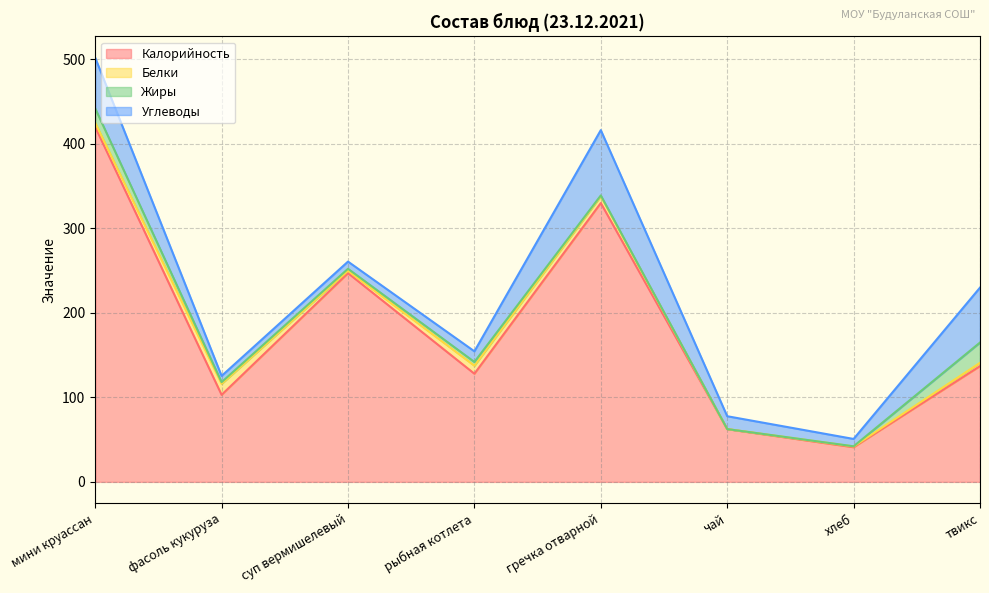

The value of Белки at рыбная котлета is 14.6. True or false?

False